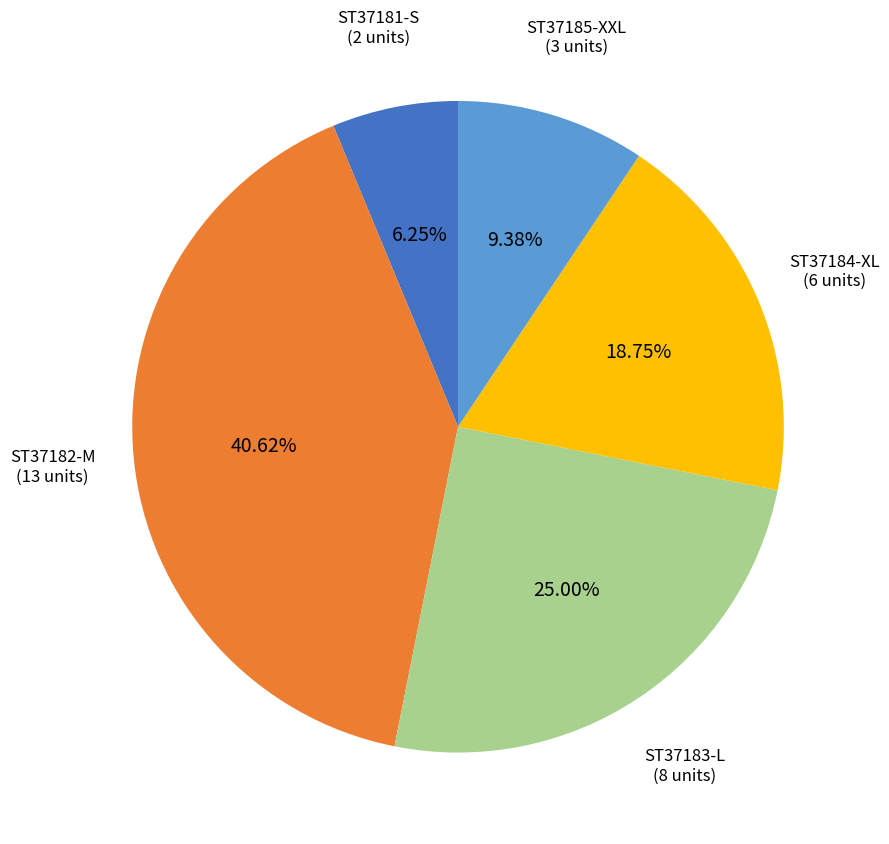

To the nearest percent, what is the average slice percentage?

20%